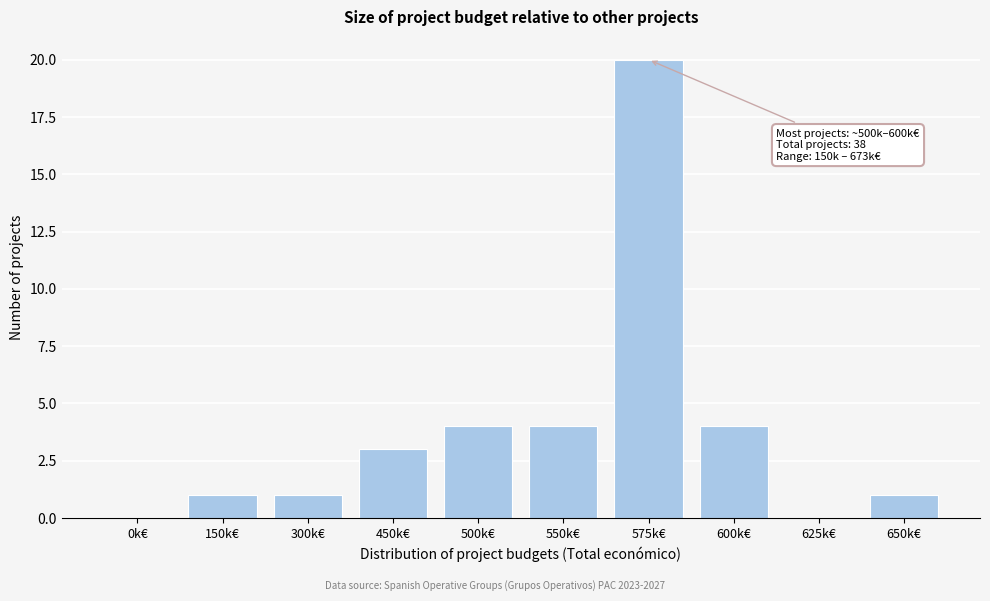

Reading left to right, what are all the values shown in this chart?

0k€=0	150k€=1	300k€=1	450k€=3	500k€=4	550k€=4	575k€=20	600k€=4	625k€=0	650k€=1